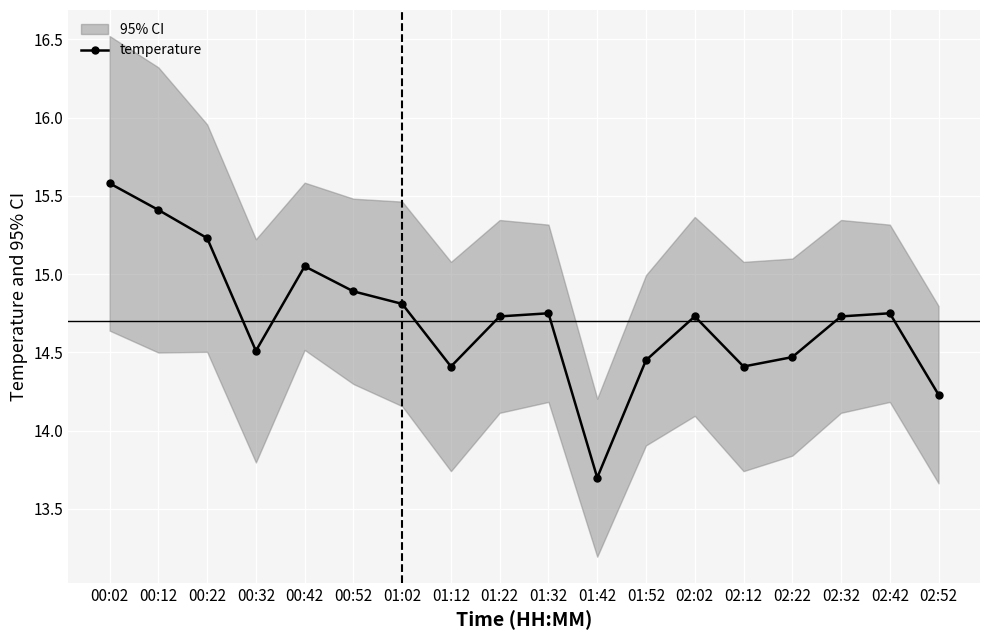

How many data points in temperature are less than 14?

1